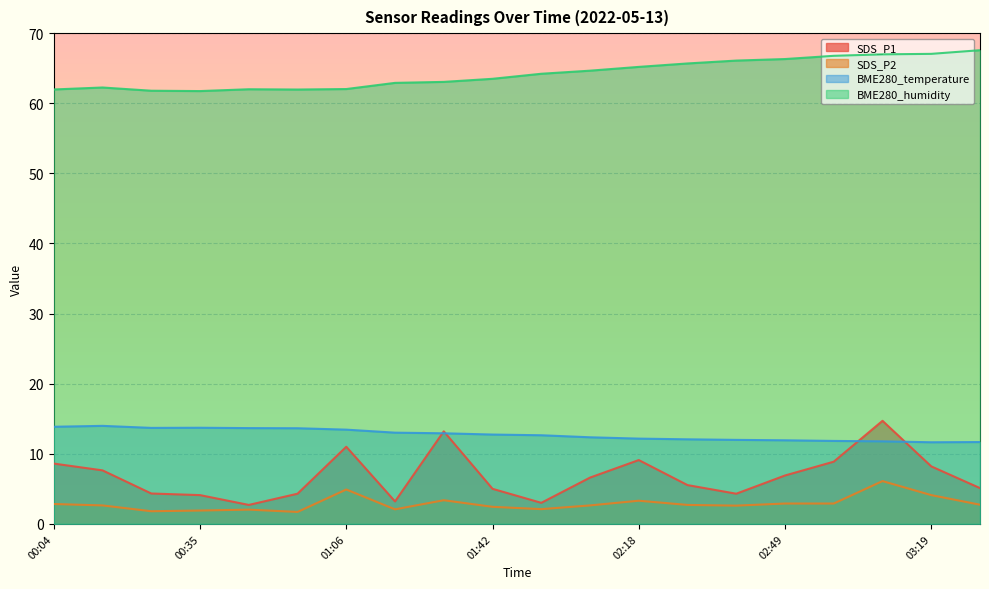

What is the approximate value of BME280_humidity at 03:30?

67.6